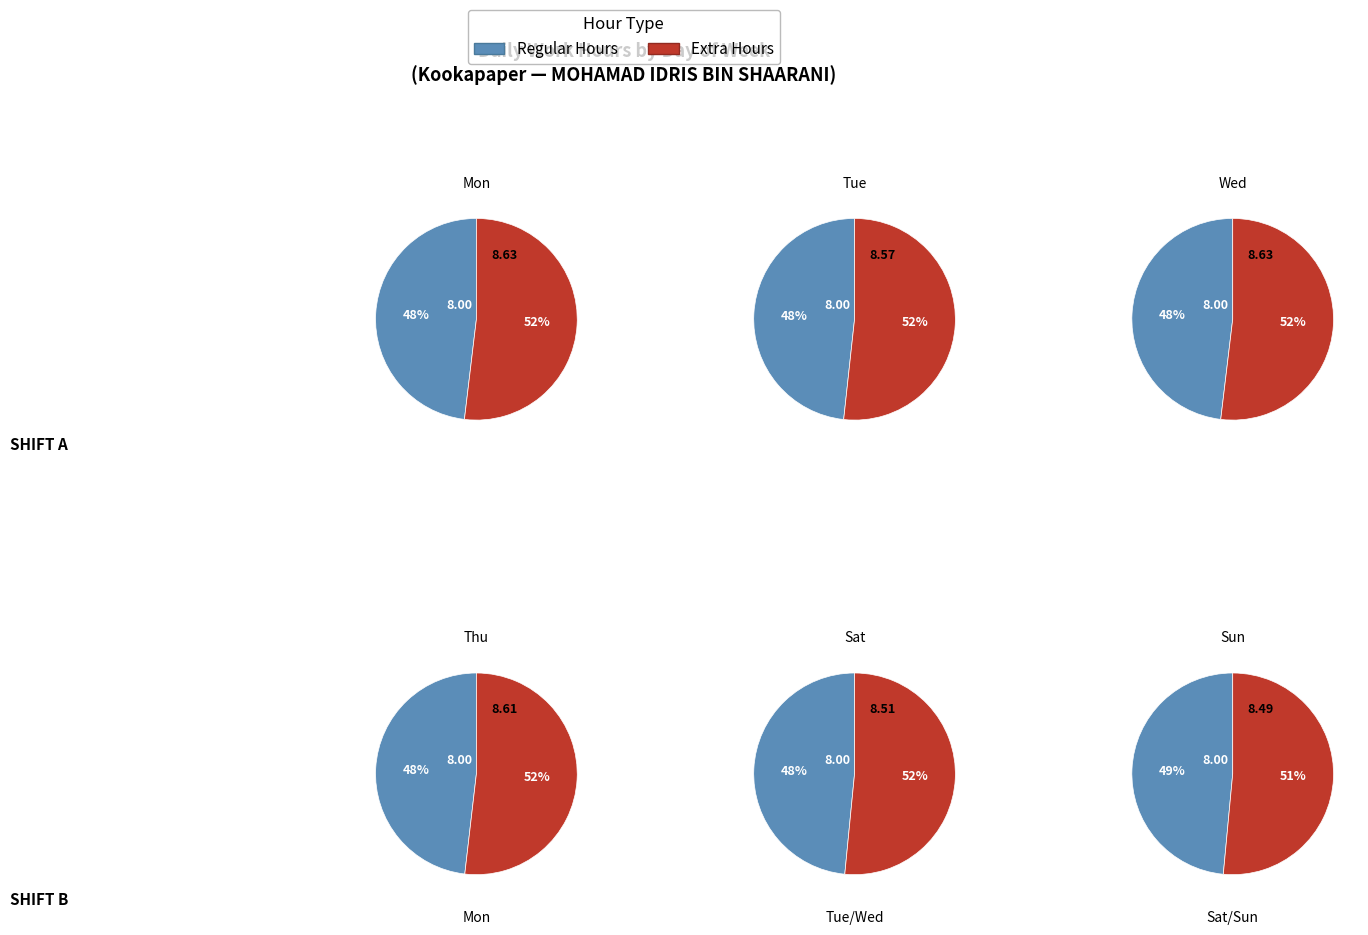

How many segments does this pie chart have?

2